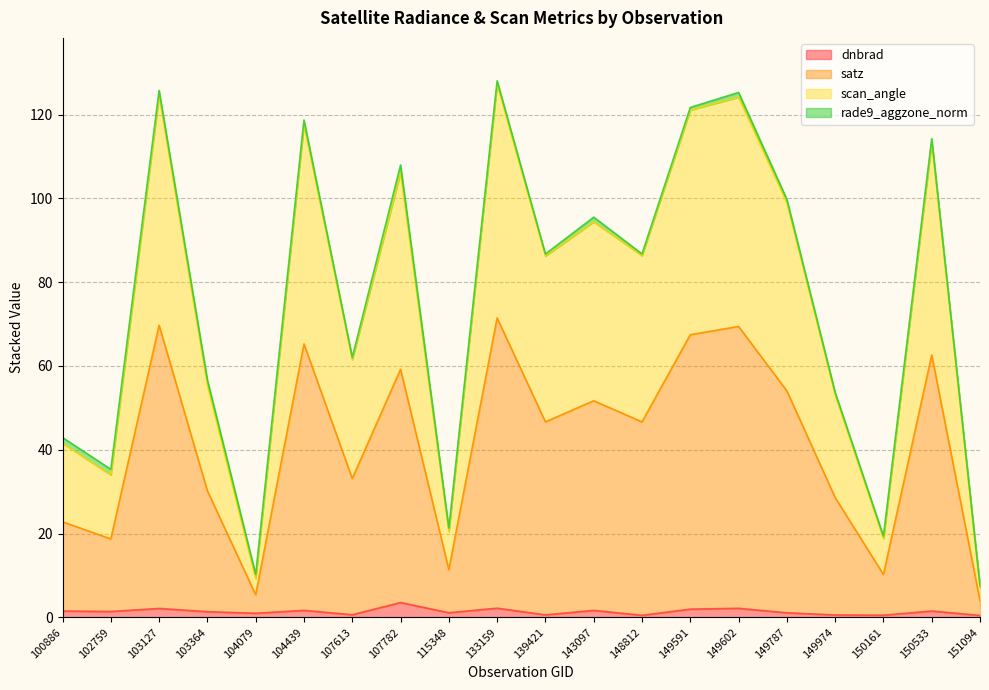

What is the highest value of the dnbrad series?

3.5